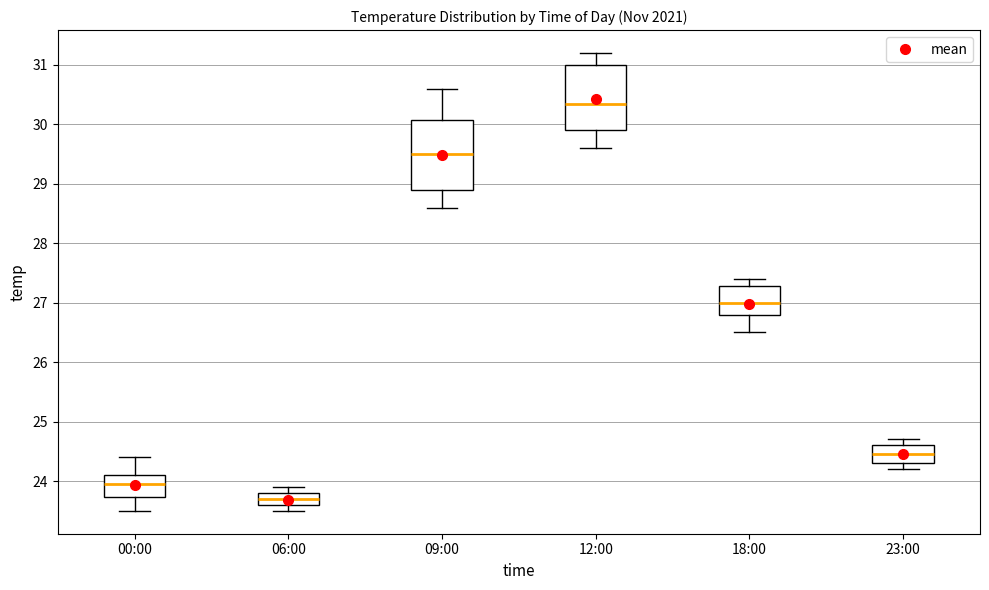

Which box's median line is the lowest?

06:00